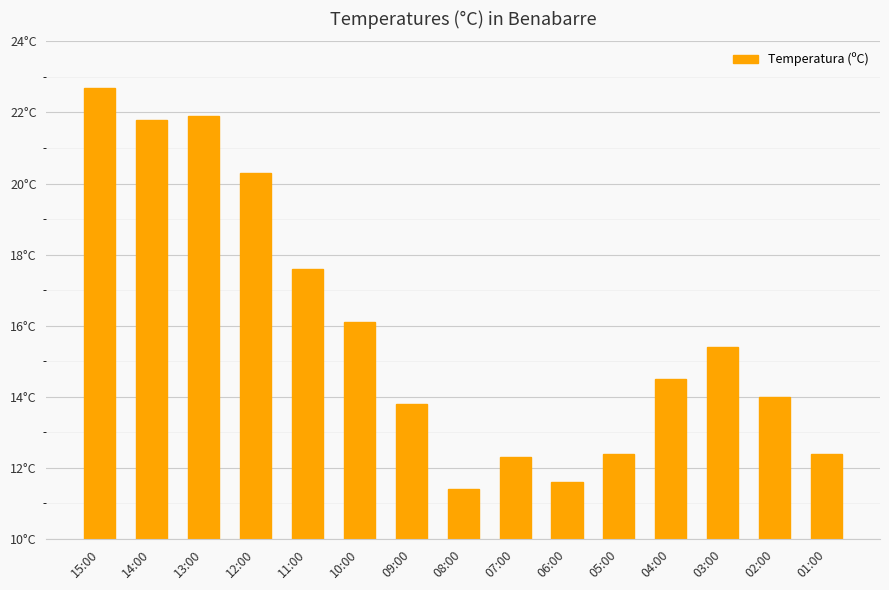

The value at 07:00 is 12.3. True or false?

True